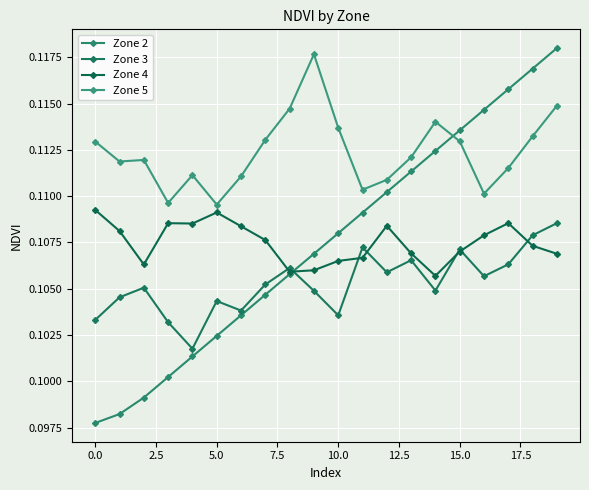

How many lines are shown in the chart?

4